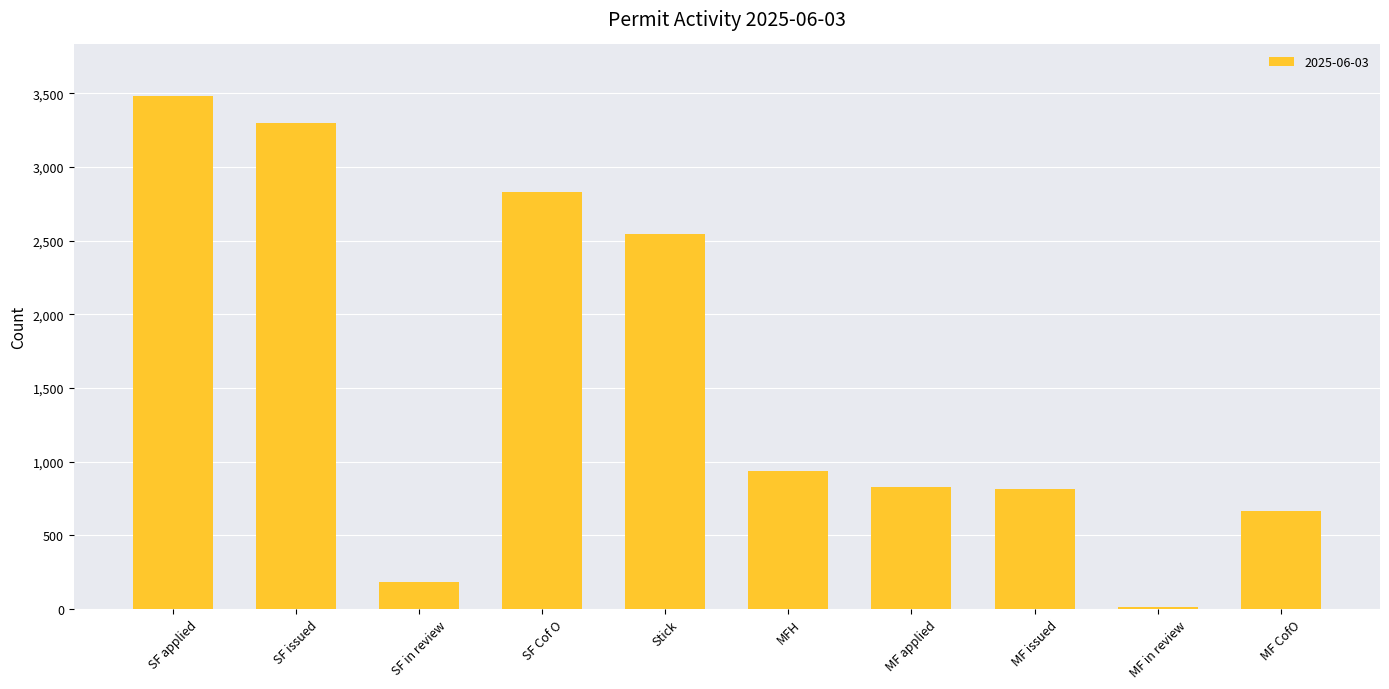

Between SF issued and SF applied, which is larger?

SF applied